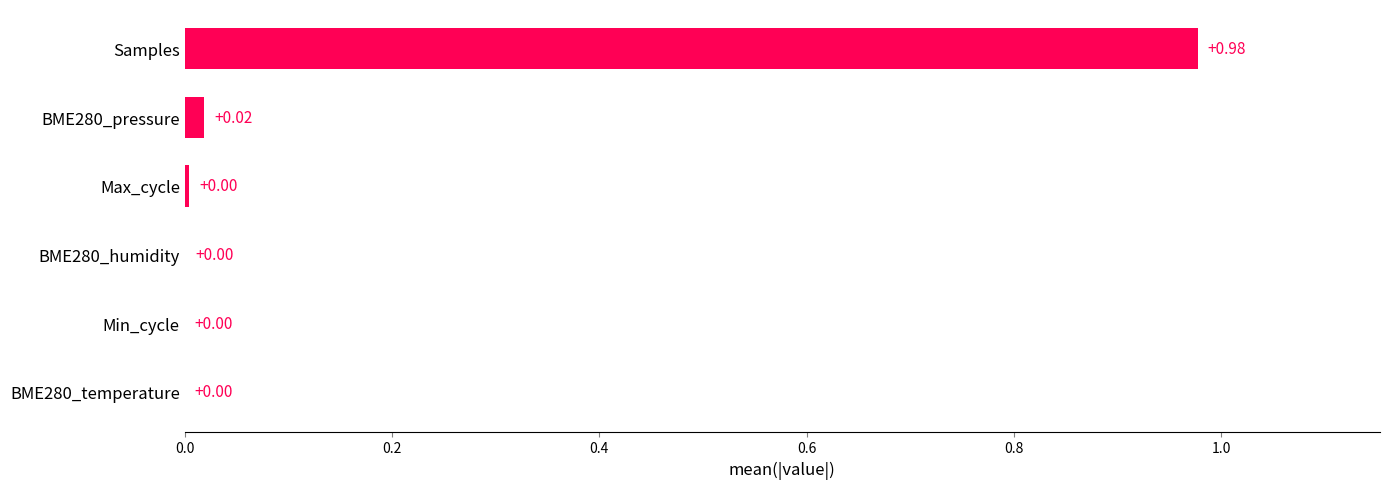

Which label corresponds to the largest value in the chart?

Samples